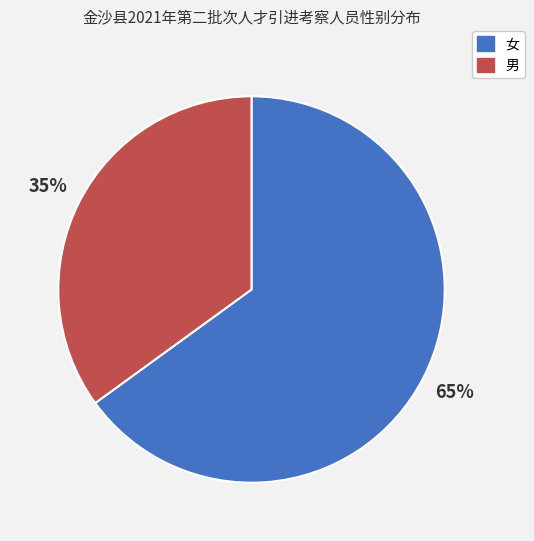

Is there a majority slice in this chart?

Yes